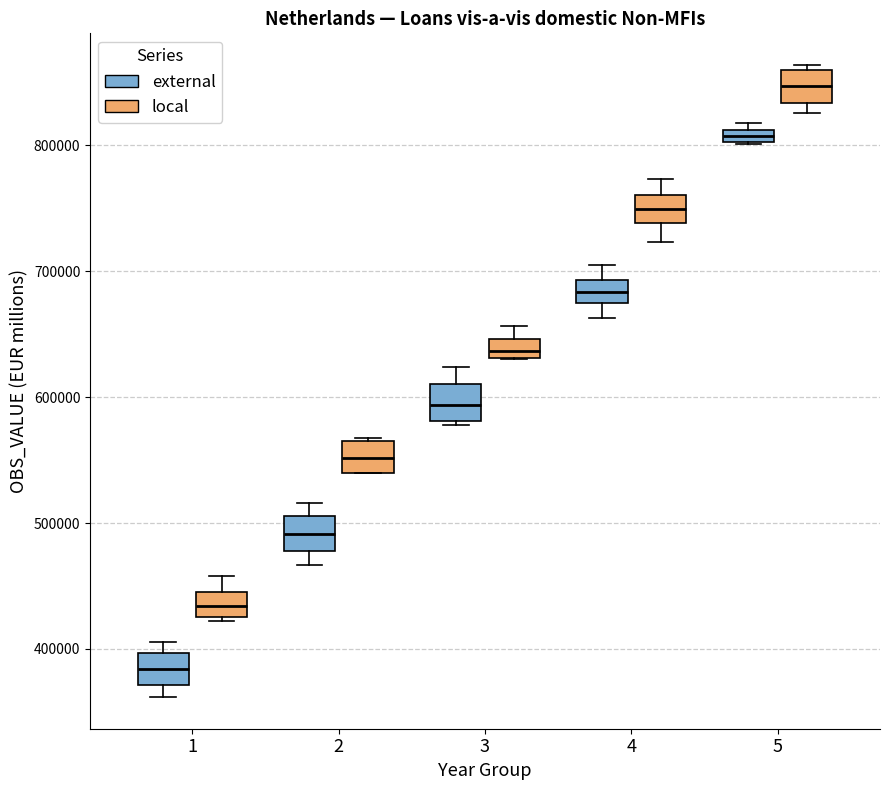

Where does the median line of the box for 2 (external) sit on the y-axis? The values are not printed on the chart, so give them approximately, as read against the axis.

490000